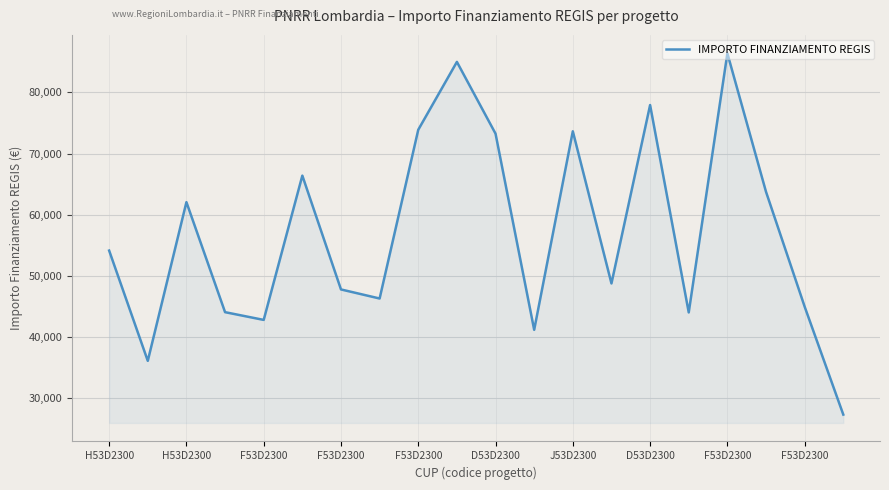

What is the difference between the maximum and minimum values?

59028.1